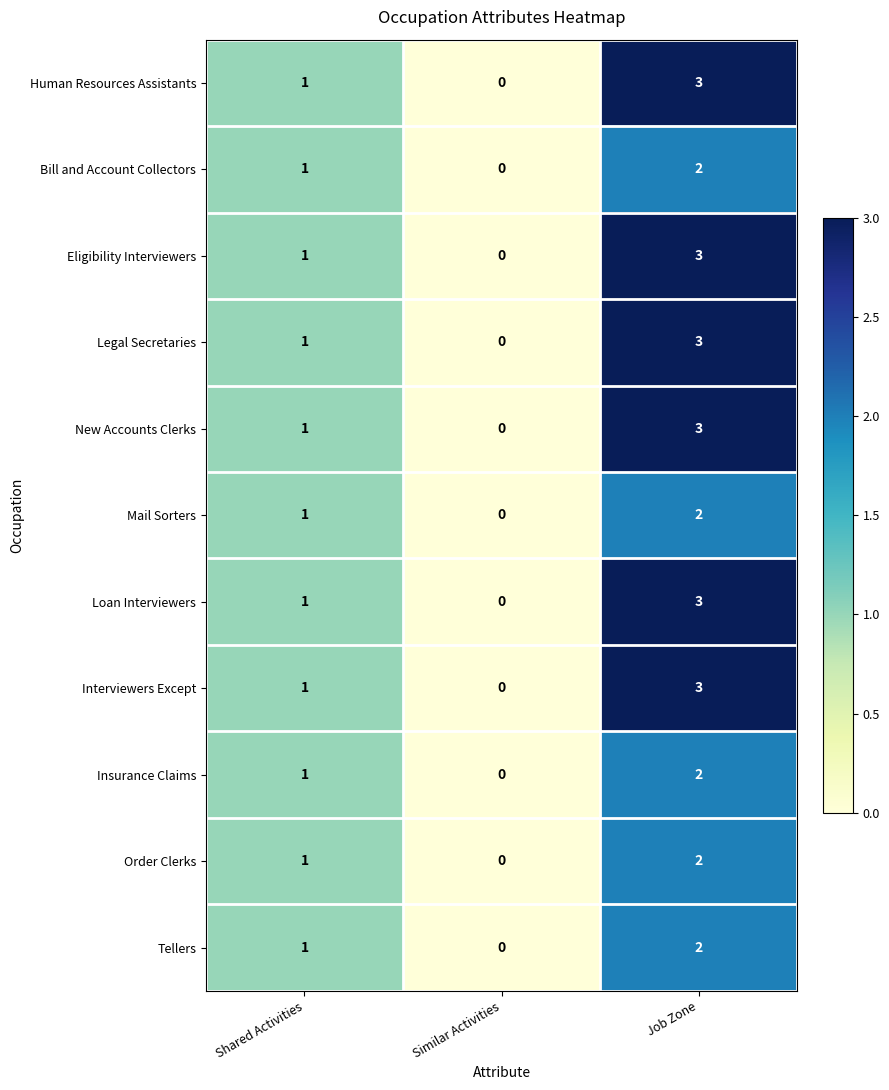

Where is Order Clerks nearest to the value 1?

Shared Activities